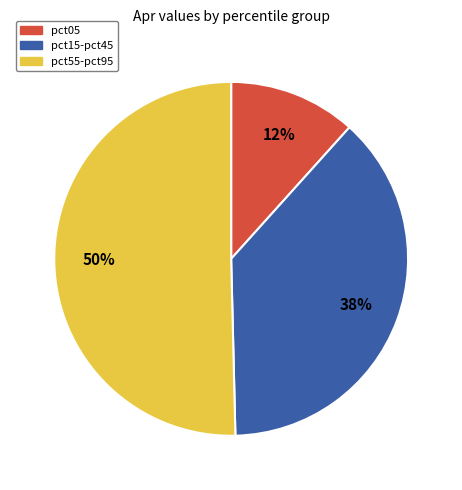

How many slices are in this pie chart?

3